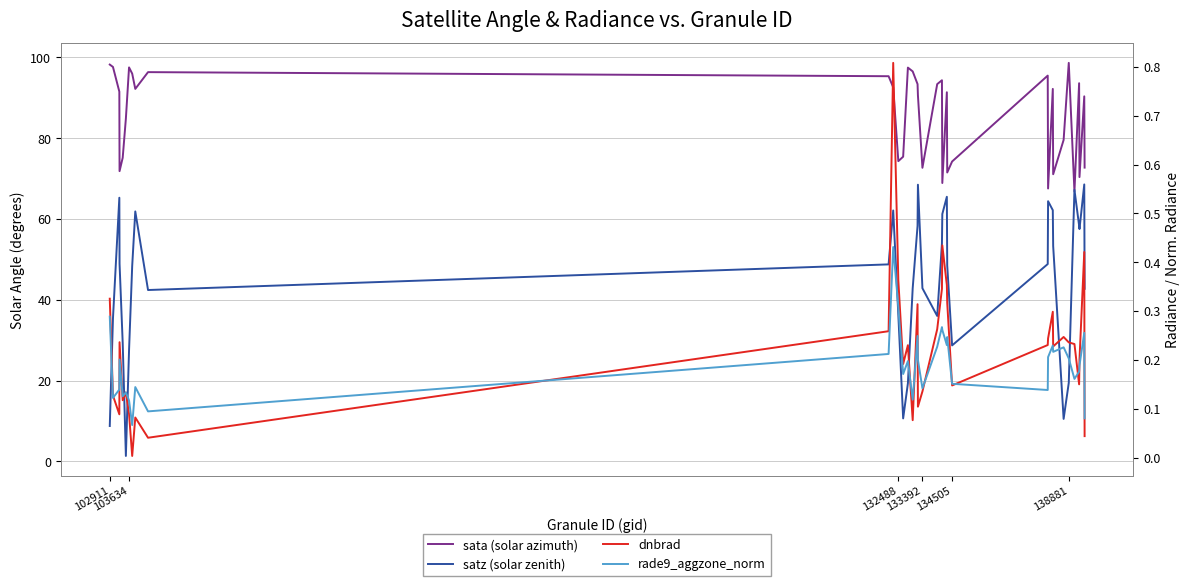

True or false: satz (solar zenith) and sata (solar azimuth) cross at least once.

True